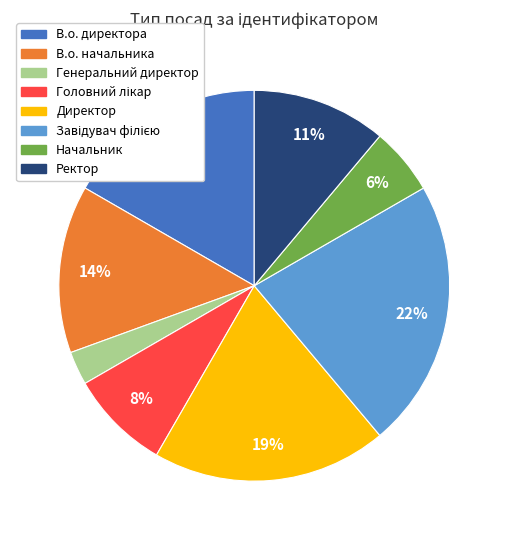

Between В.о. директора and В.о. начальника, which is larger?

В.о. директора